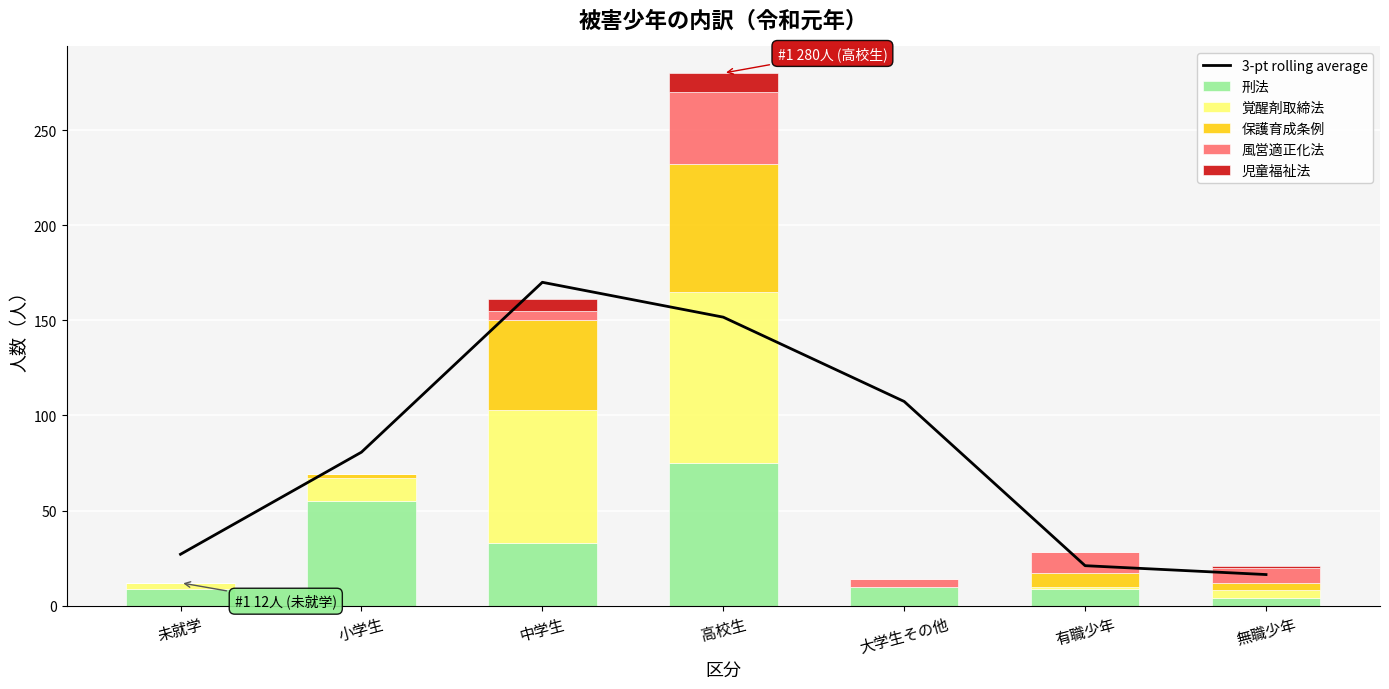

What is the maximum value for 児童福祉法?

10.0